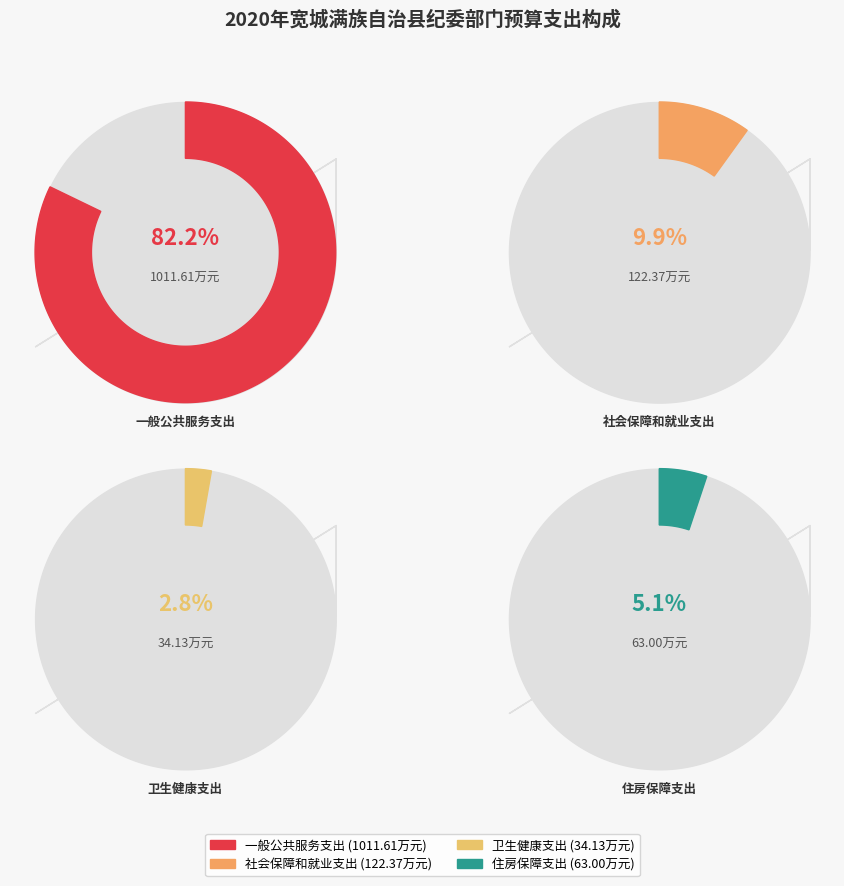

To the nearest percent, what percentage of the pie is 卫生健康支出?

3%